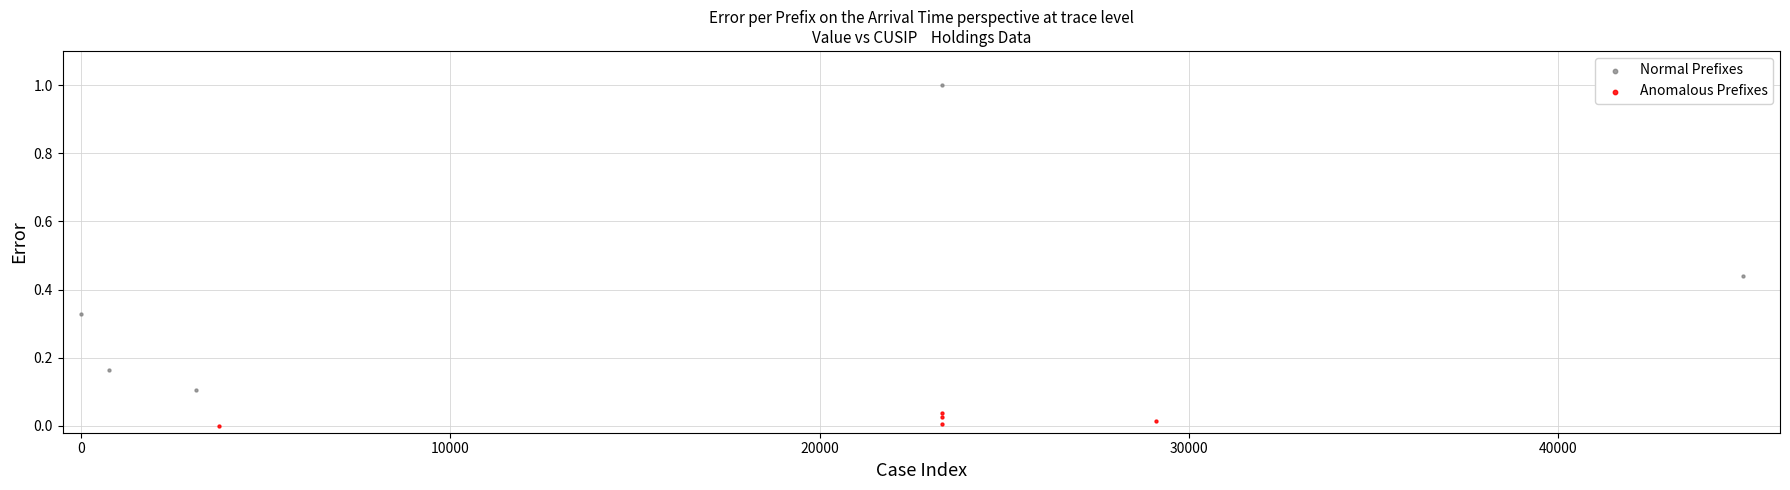

Which series contains the highest Y value?

Normal Prefixes